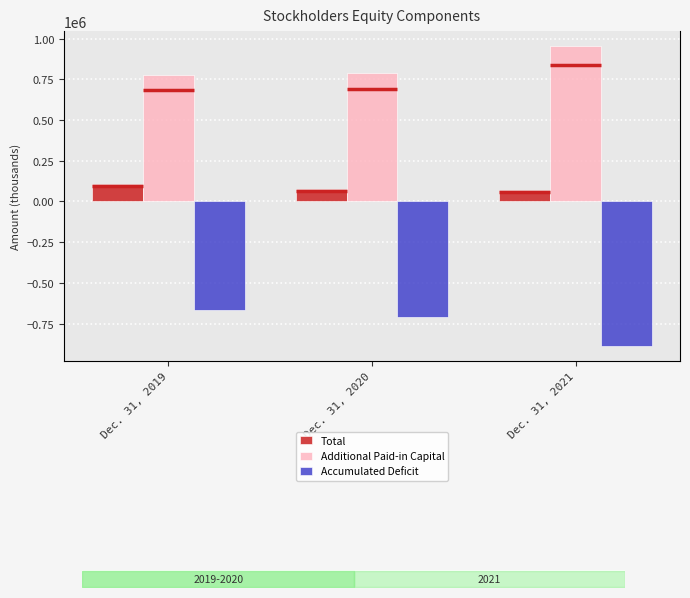

What is the spread (max minus min) of values at Dec. 31, 2021?

1839378